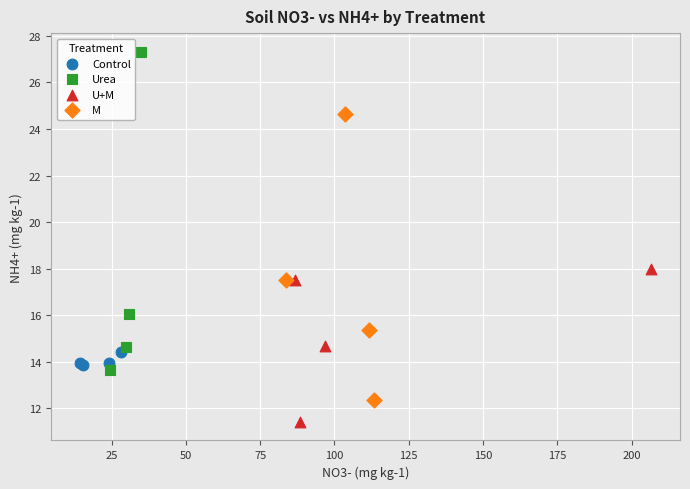

What are all the series names shown in the legend?

Control, Urea, U+M, M